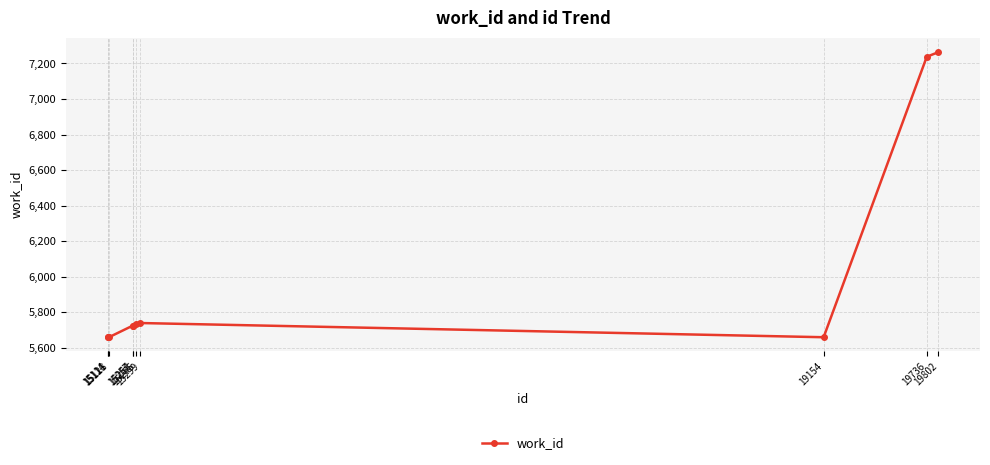

Between 15299 and 15114, which is larger?

15299